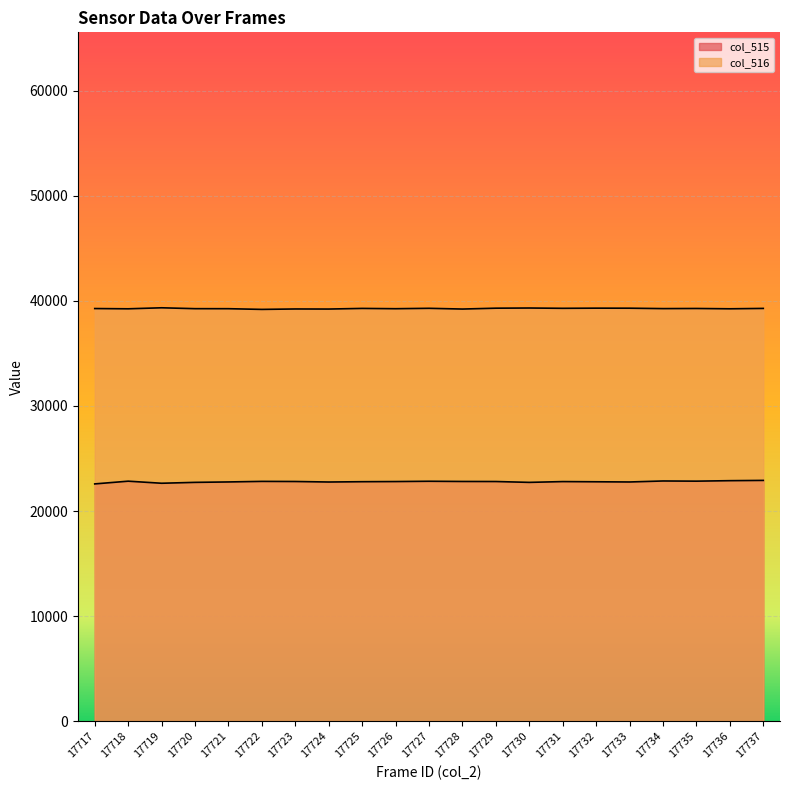

True or false: col_516_line has a value of 66453 at 17730.

False